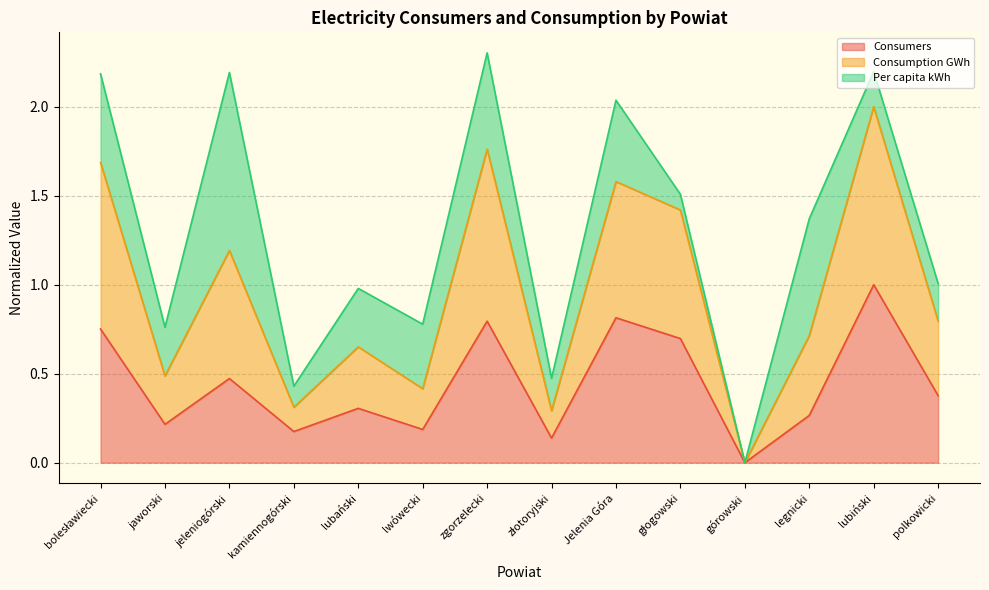

At which label is Consumption GWh closest to 1?

jeleniogórski